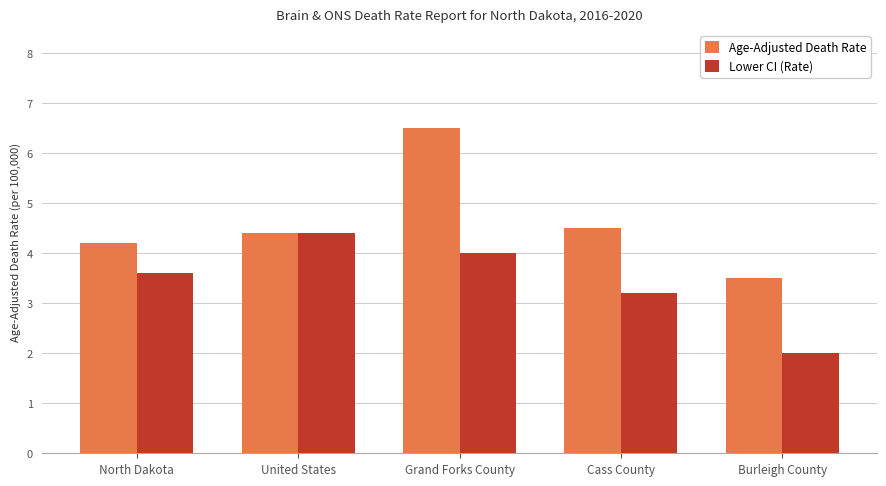

What is the label of the 4th bar from the left?

Cass County